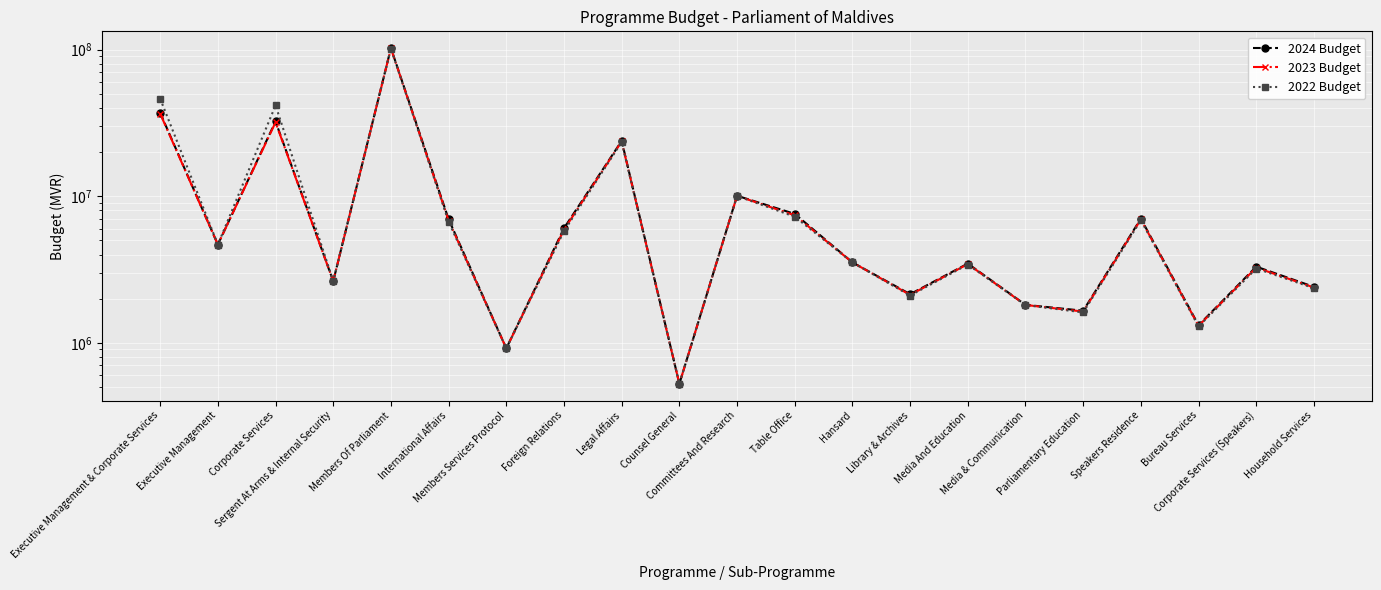

In 2024 Budget, how many points are lower than both neighbors (excluding endpoints)?

7